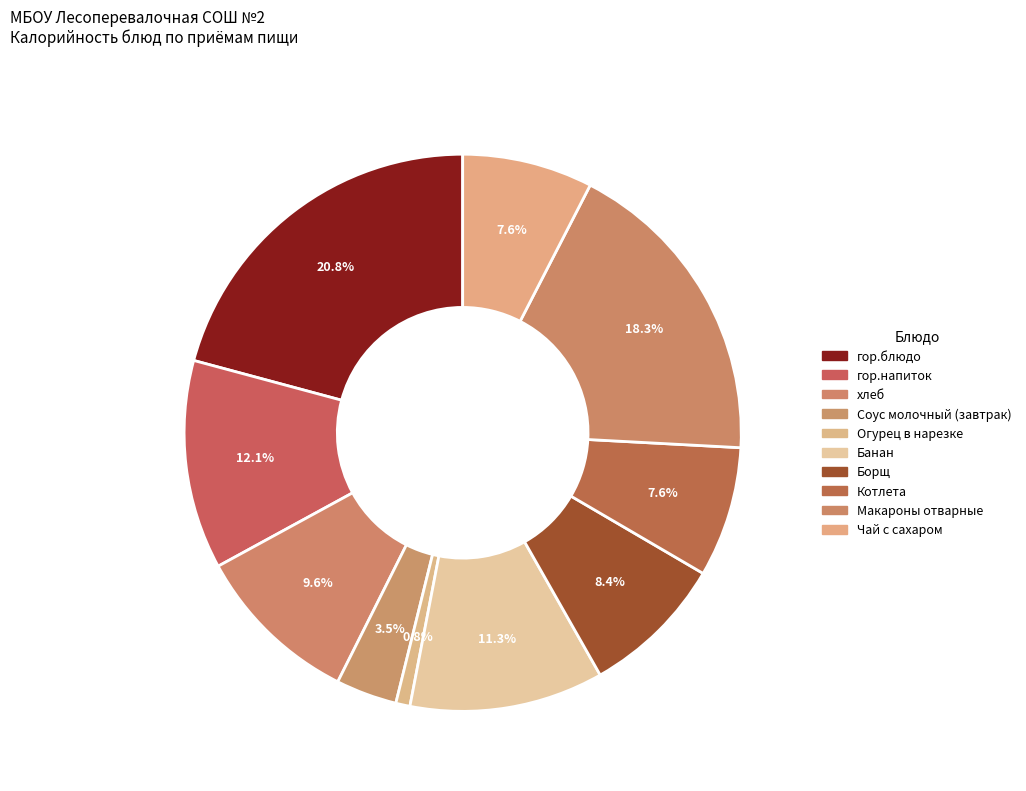

Is there any slice that represents more than half of the pie?

No